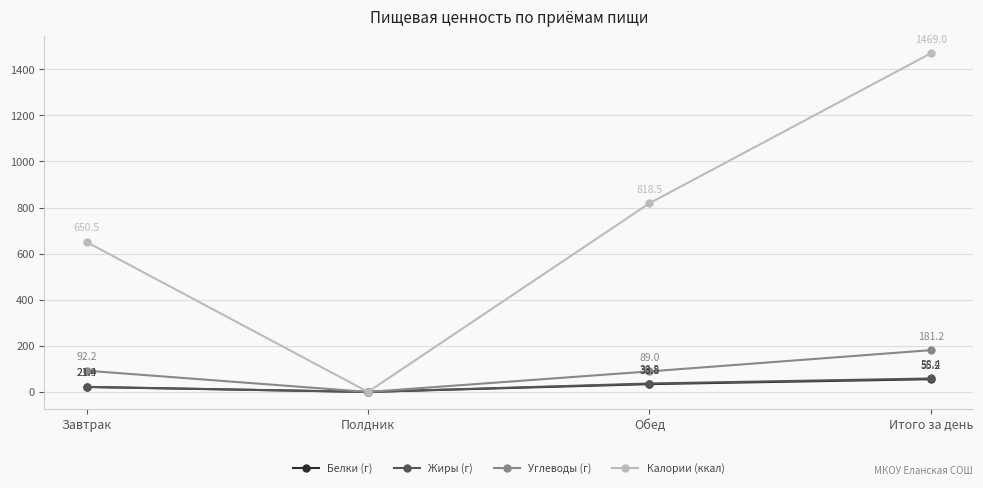

How many interior local valleys does the Жиры (г) series have?

1